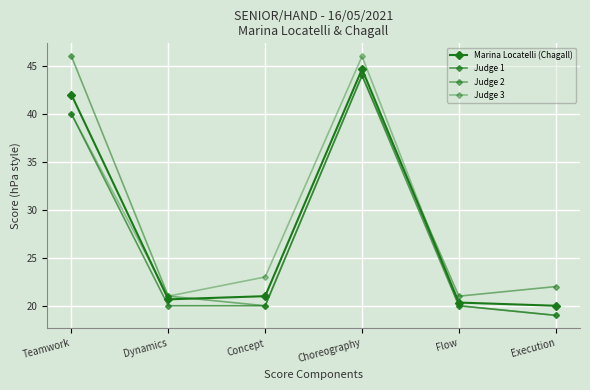

In Judge 3, how many points are lower than both neighbors (excluding endpoints)?

1